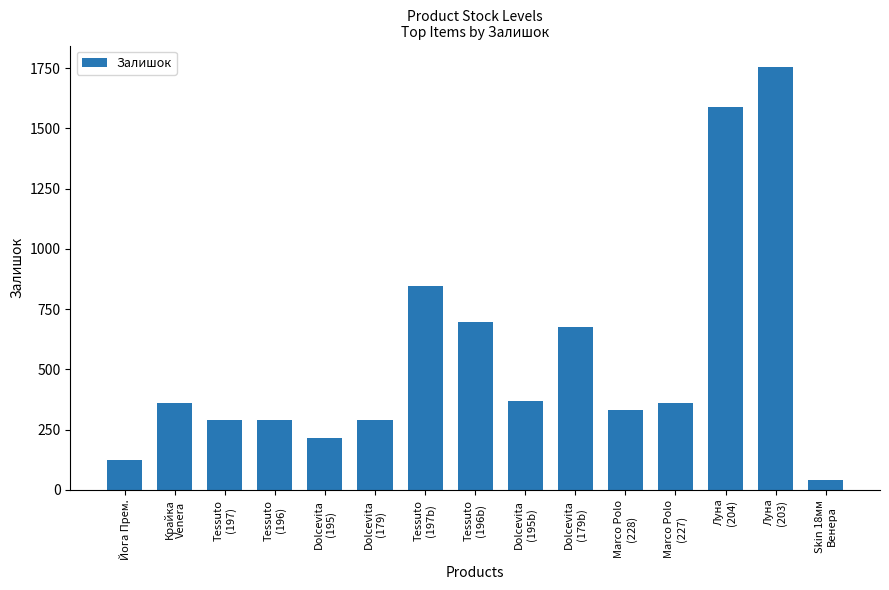

What is the label of the 1st bar from the left?

Йога Прем.